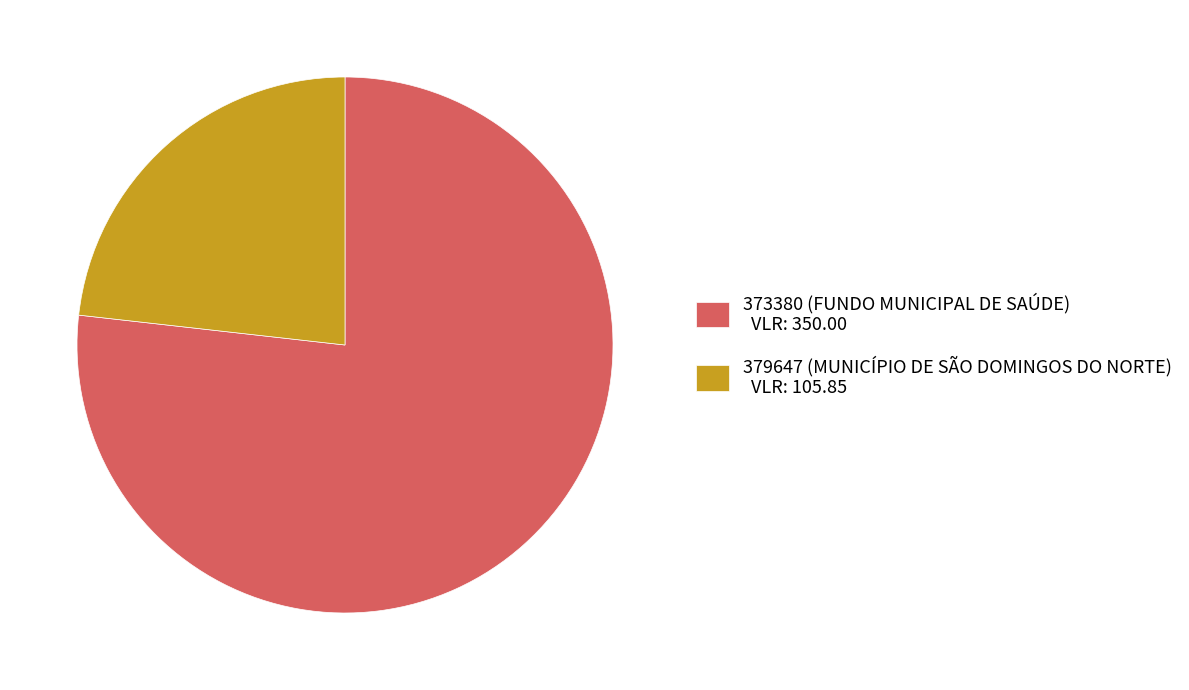

Which category has the biggest portion of the pie?

373380 (FUNDO MUNICIPAL DE SAÚDE)